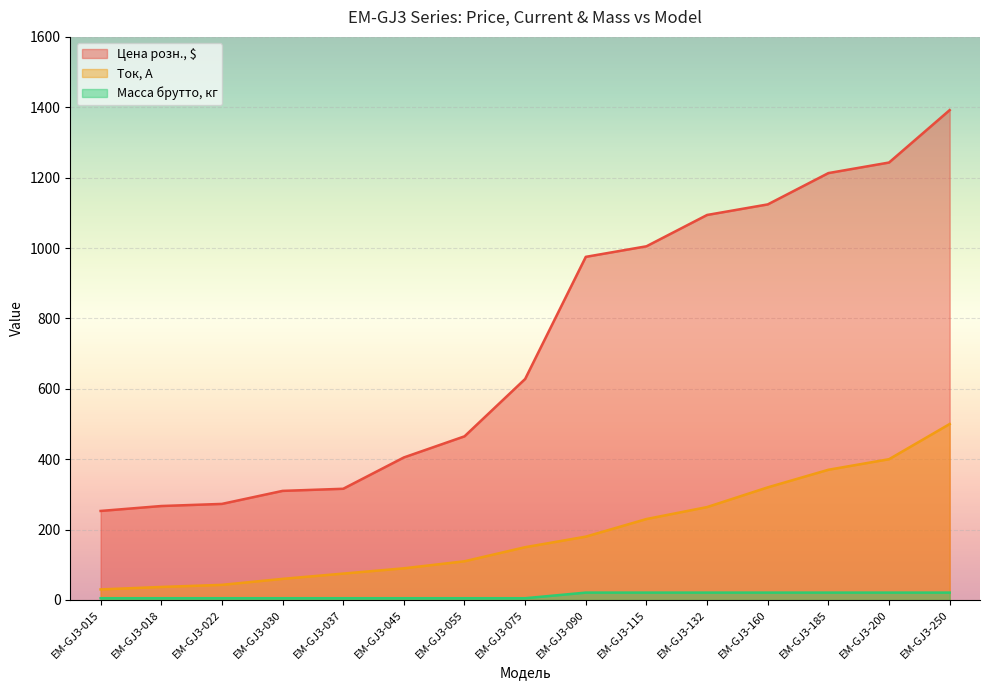

True or false: Ток, А and Цена розн., $ cross at least once.

False